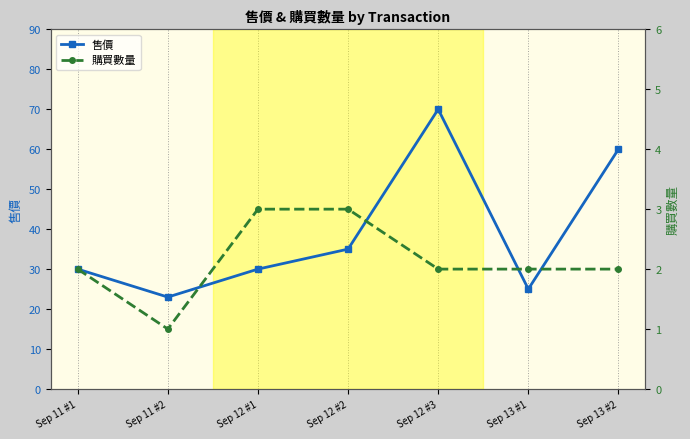

What is the label of the 4th point from the right?

Sep 12 #2